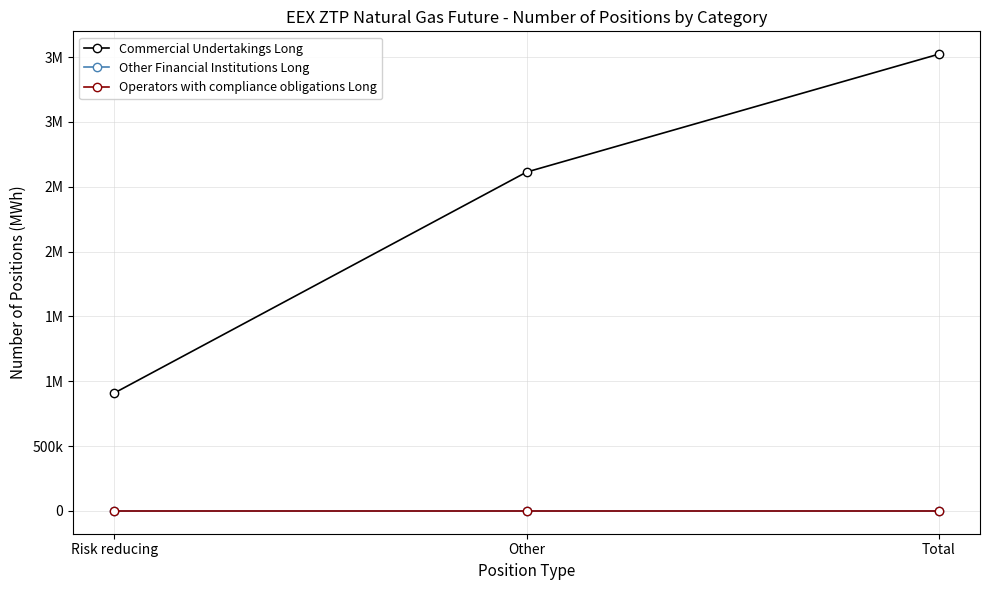

Is this an area chart (filled region under the line)?

No